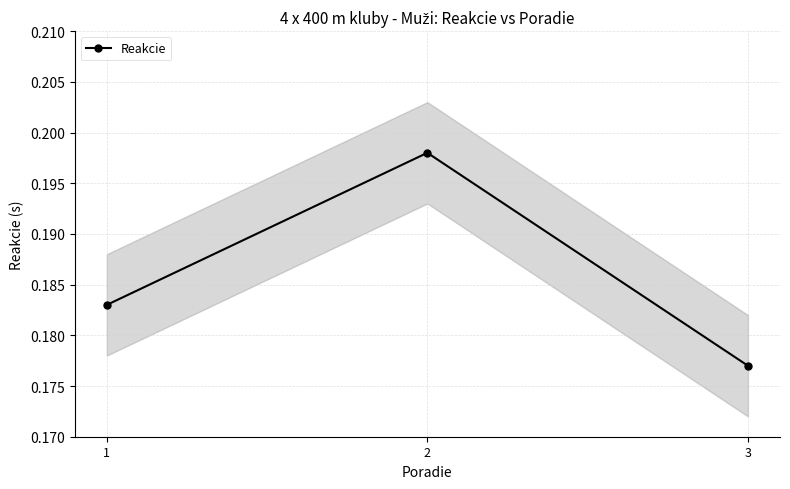

Which has a higher value, 2 or 1?

2